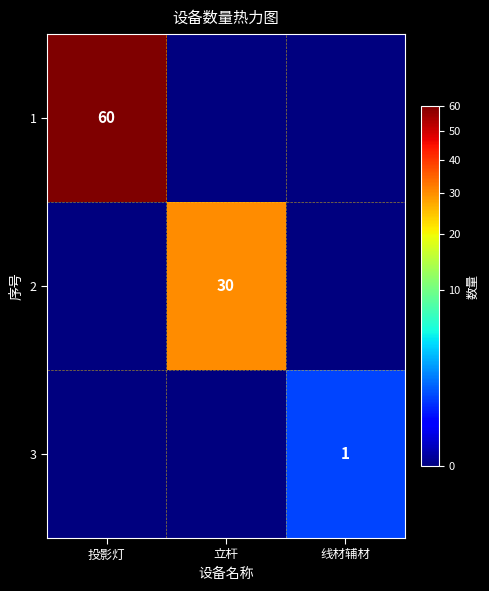

Which has a higher value, 线材辅材 or 投影灯?

投影灯